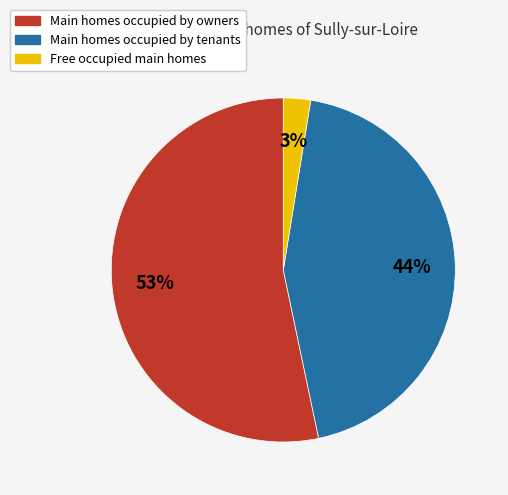

Does any single category account for the majority?

Yes